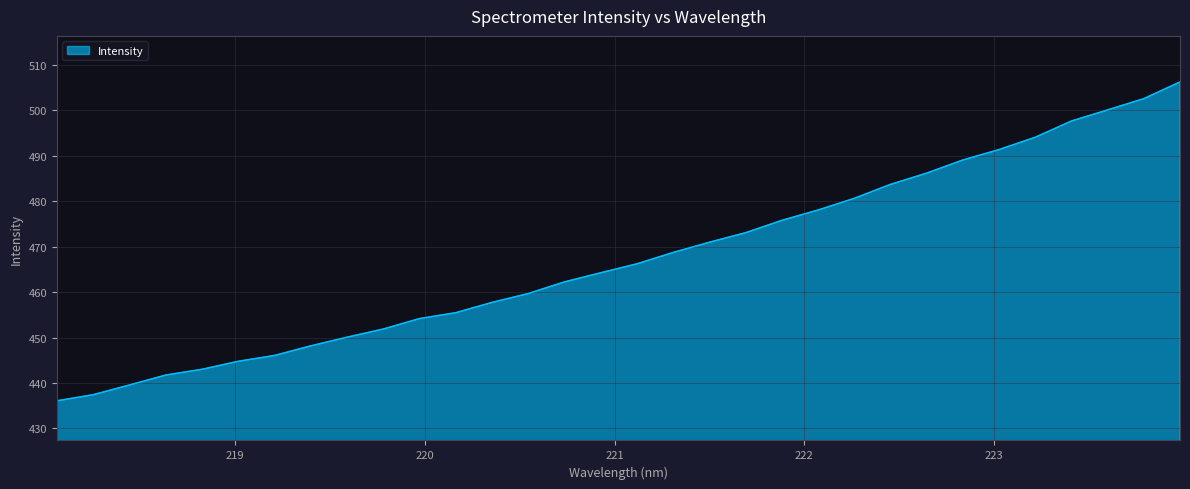

Count the number of data series in this chart.

1